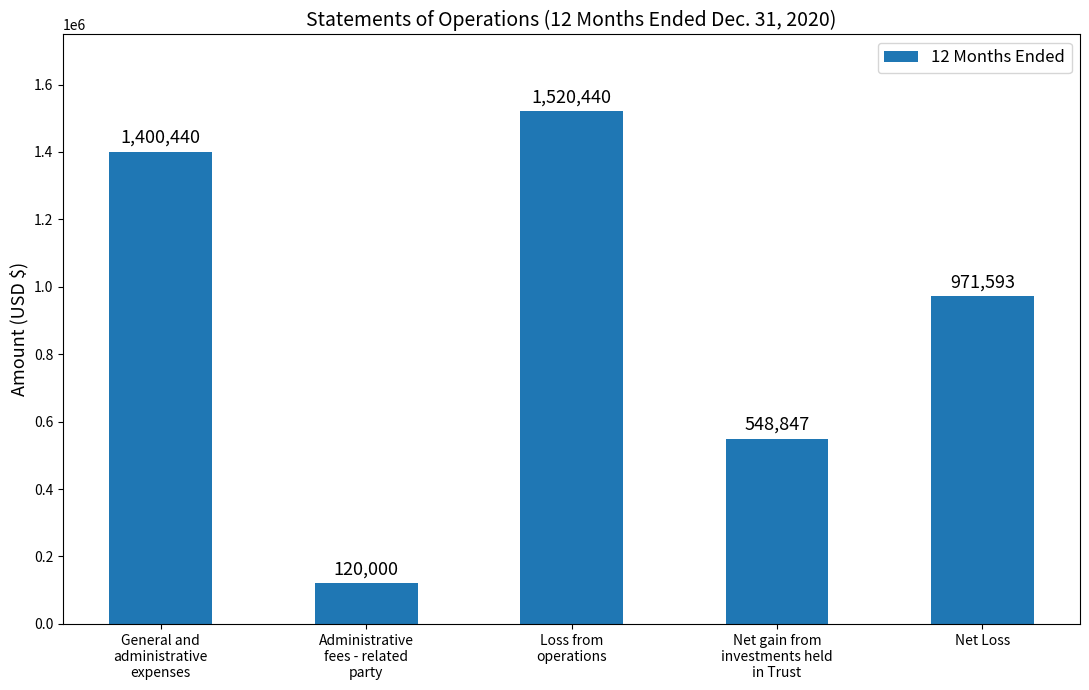

List the labels in order of value, largest first.

Loss from
operations, General and
administrative
expenses, Net Loss, Net gain from
investments held
in Trust, Administrative
fees - related
party